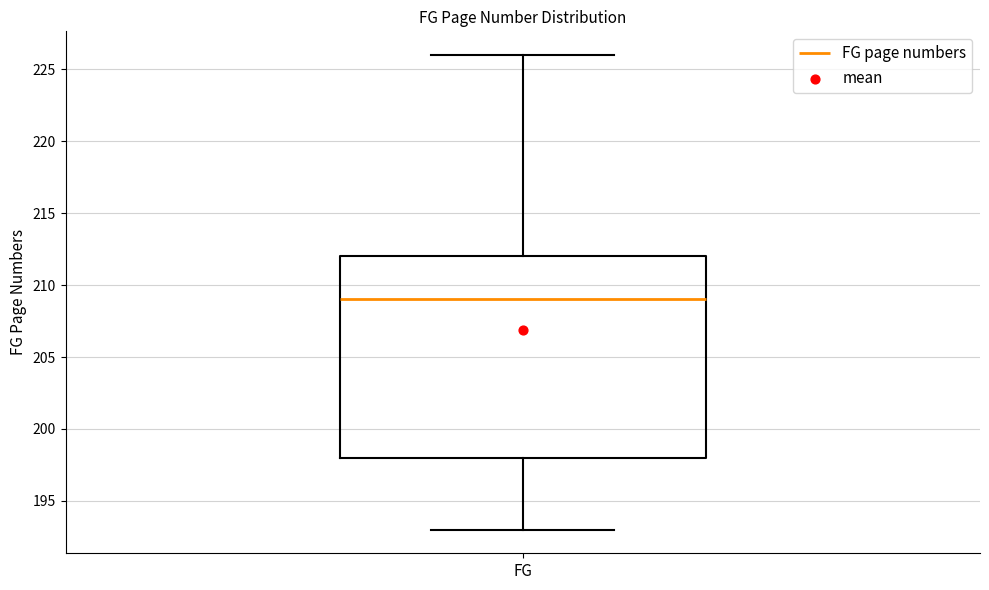

Transcribe this box plot: give where the median line is, the range the box spans, and where the two whiskers end, as read against the y-axis. The values are not printed on the chart, so give them approximately, as read against the axis.

median 209, box 198 to 212, whiskers 193 to 226